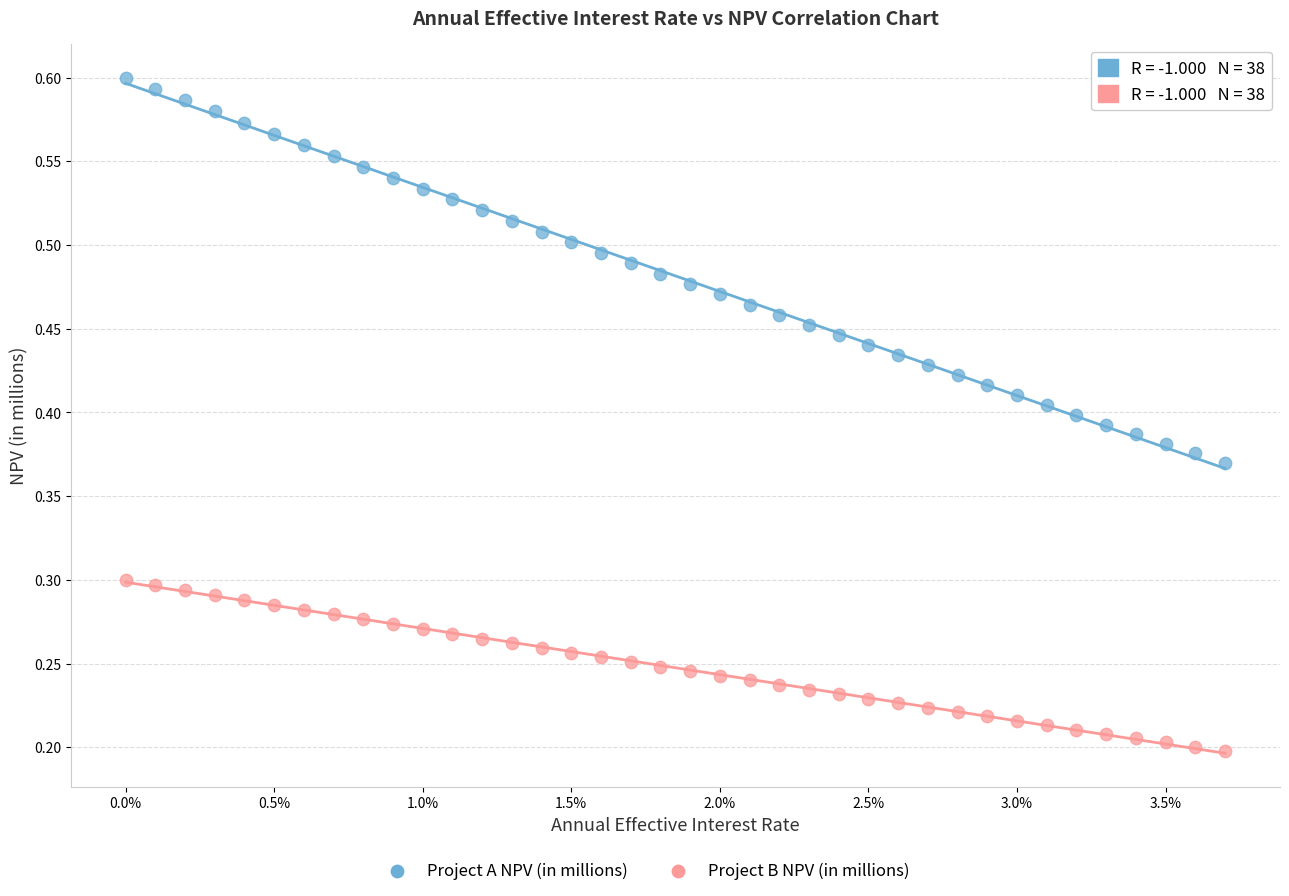

Which series contains the lowest Y value?

Project B NPV (in millions)